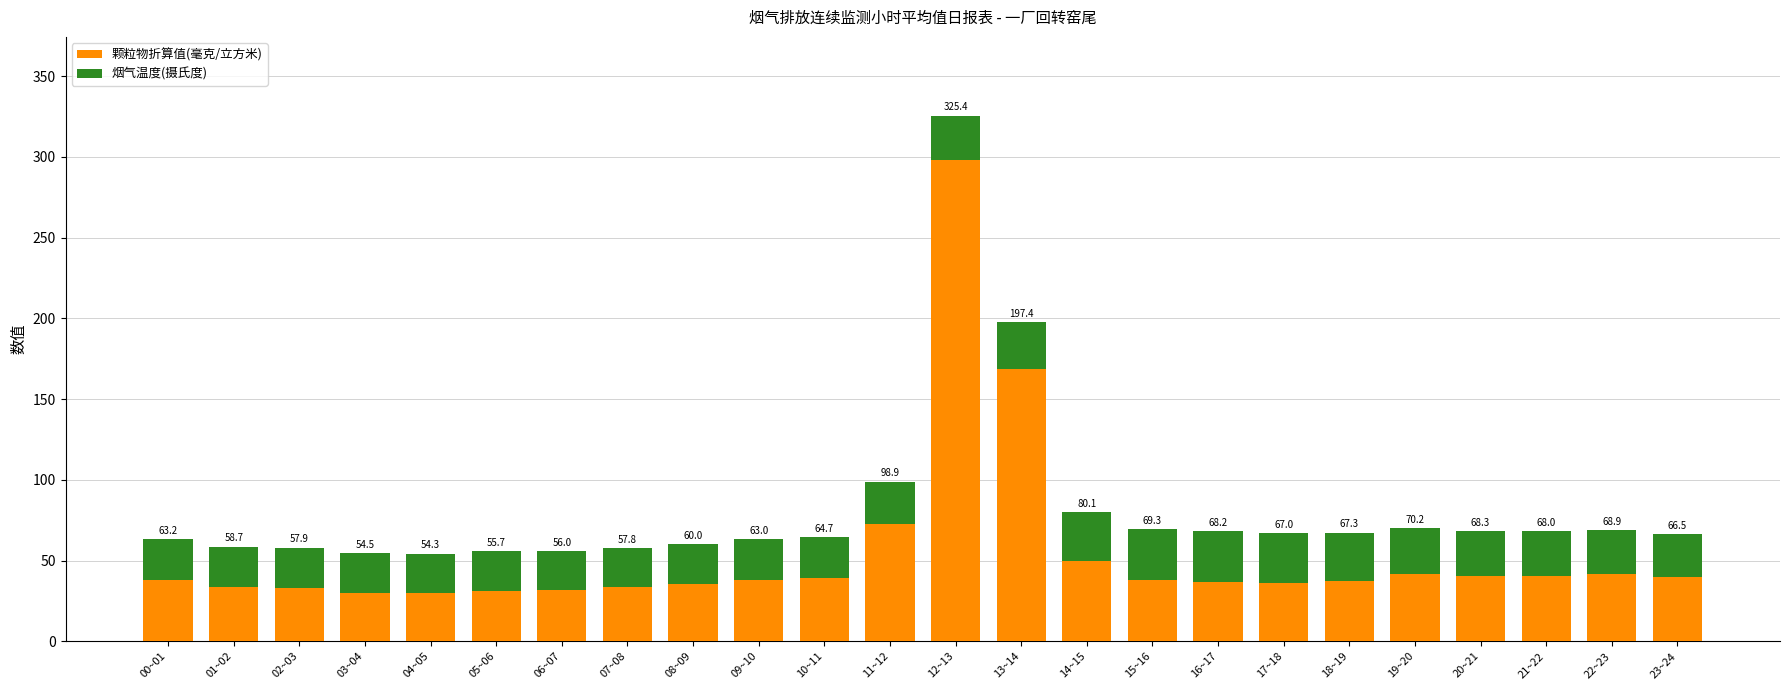

Is it true that 烟气温度(摄氏度) equals 44.2 at 14~15?

False